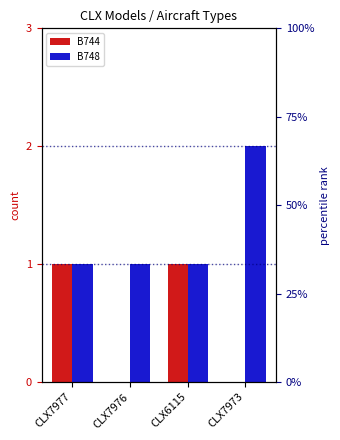

Reading left to right, what are all the values shown in this chart?

B744: CLX7977=1	CLX7976=0	CLX6115=1	CLX7973=0
B748: CLX7977=1	CLX7976=1	CLX6115=1	CLX7973=2